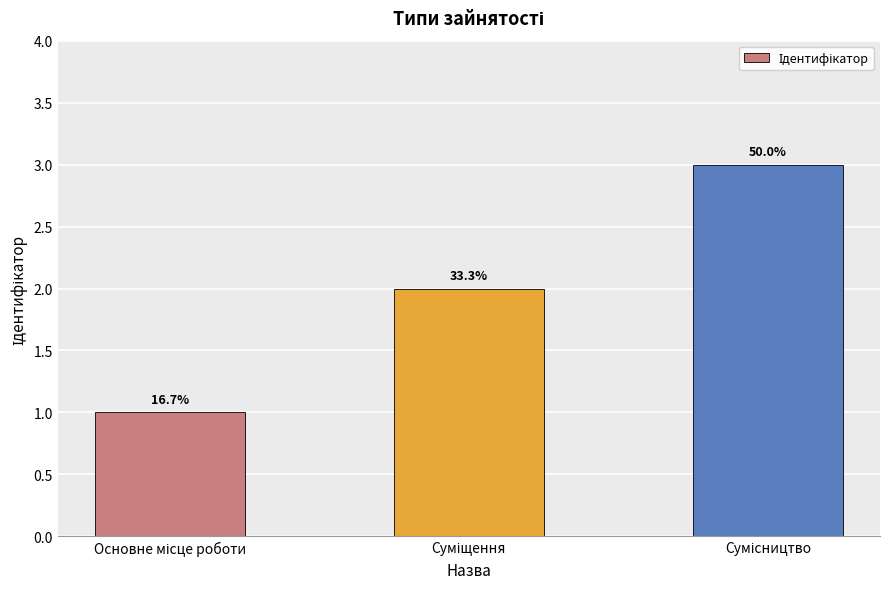

What is the smallest value displayed?

1